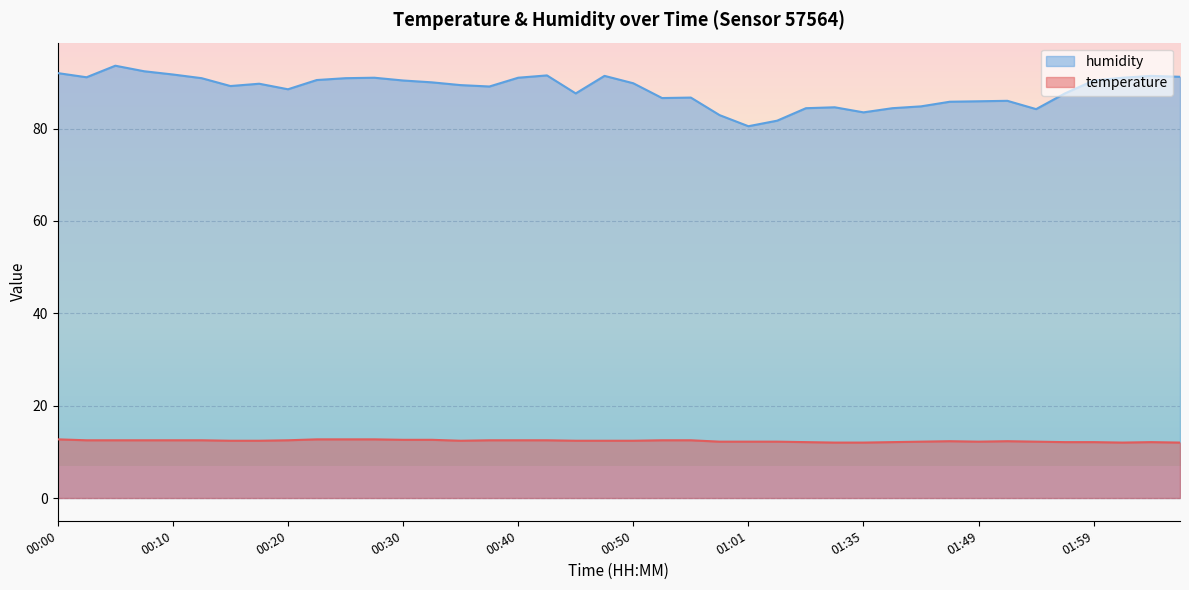

Reading right to left, list all the values displayed in this chart.

temperature: 02:07=12.0	02:05=12.1	02:02=12.0	01:59=12.1	01:57=12.1	01:54=12.2	01:51=12.3	01:49=12.2	01:46=12.3	01:43=12.2	01:38=12.1	01:35=12.0	01:32=12.0	01:29=12.1	01:03=12.2	01:01=12.2	00:58=12.2	00:56=12.5	00:53=12.5	00:50=12.4	00:48=12.4	00:45=12.4	00:43=12.5	00:40=12.5	00:38=12.5	00:35=12.4	00:32=12.6	00:30=12.6	00:27=12.7	00:25=12.7	00:22=12.7	00:20=12.5	00:17=12.4	00:15=12.4	00:12=12.5	00:10=12.5	00:07=12.5	00:05=12.5	00:02=12.5	00:00=12.7
humidity: 02:07=91.2	02:05=91.4	02:02=91.0	01:59=90.4	01:57=87.6	01:54=84.2	01:51=86.0	01:49=85.9	01:46=85.8	01:43=84.8	01:38=84.4	01:35=83.5	01:32=84.6	01:29=84.4	01:03=81.7	01:01=80.5	00:58=82.9	00:56=86.7	00:53=86.6	00:50=89.8	00:48=91.4	00:45=87.6	00:43=91.5	00:40=91.0	00:38=89.1	00:35=89.4	00:32=90.0	00:30=90.4	00:27=91.0	00:25=90.9	00:22=90.5	00:20=88.5	00:17=89.7	00:15=89.2	00:12=90.9	00:10=91.7	00:07=92.4	00:05=93.6	00:02=91.1	00:00=92.0